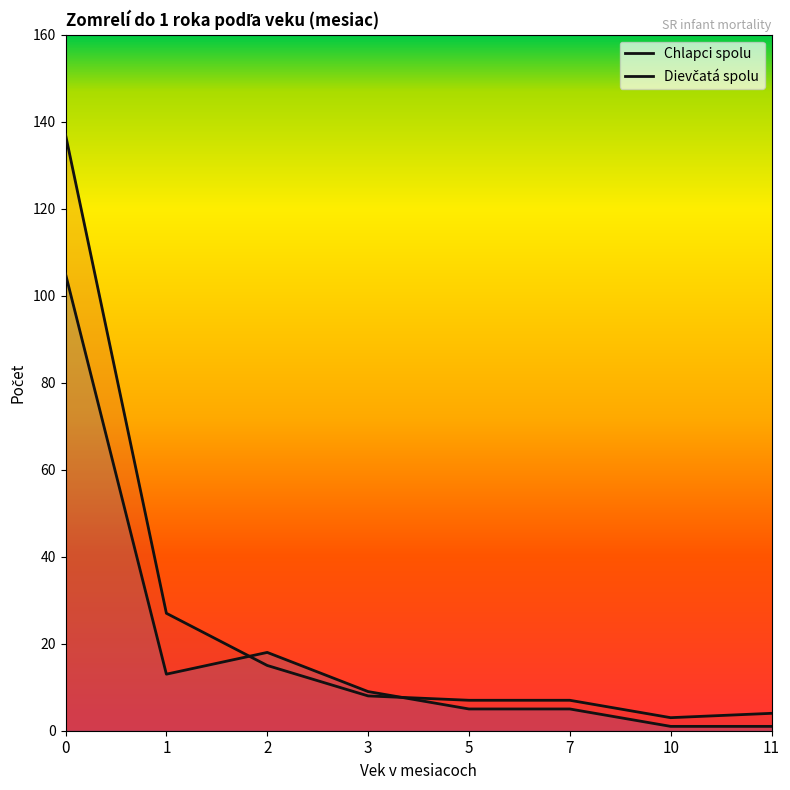

What is the value of the Chlapci spolu point at the 2nd from the left?

27